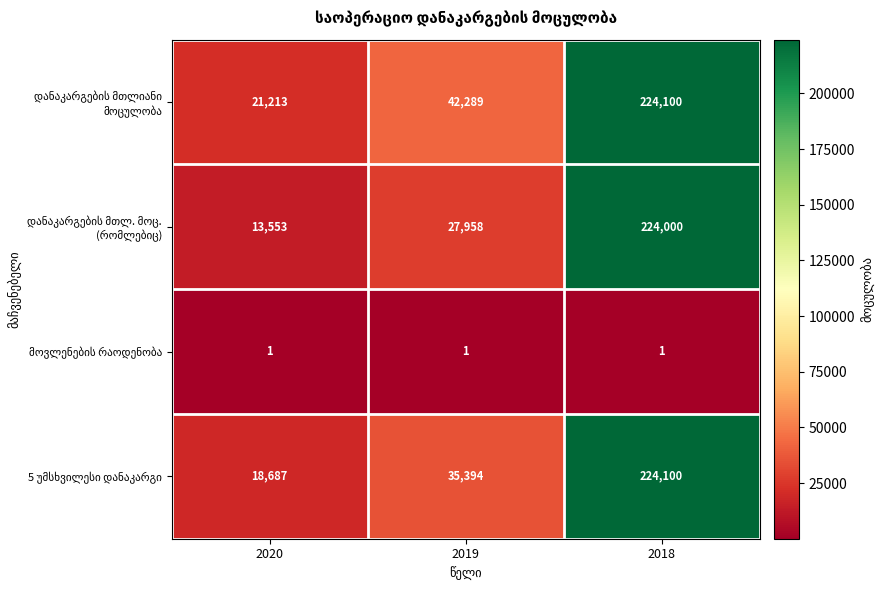

What is the greatest value displayed?

224100